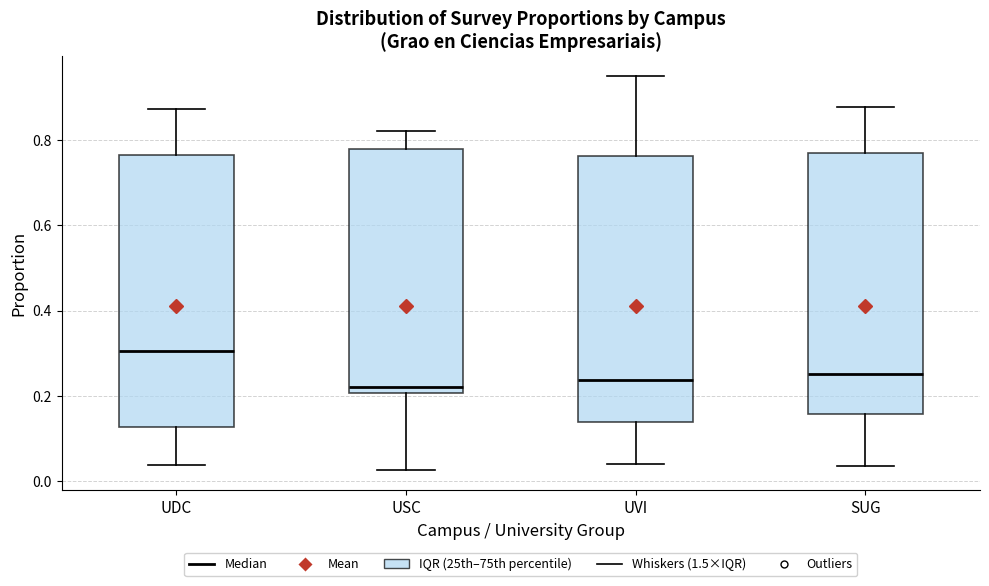

Reading left to right, transcribe this box plot: for each box, give where its median line is, the range the box spans, and where its two whiskers end, as read against the y-axis. The values are not printed on the chart, so give them approximately, as read against the axis.

UDC: median 0.30, box 0.12 to 0.76, whiskers 0.04 to 0.88
USC: median 0.22, box 0.20 to 0.78, whiskers 0.02 to 0.82
UVI: median 0.24, box 0.14 to 0.76, whiskers 0.04 to 0.96
SUG: median 0.26, box 0.16 to 0.76, whiskers 0.04 to 0.88